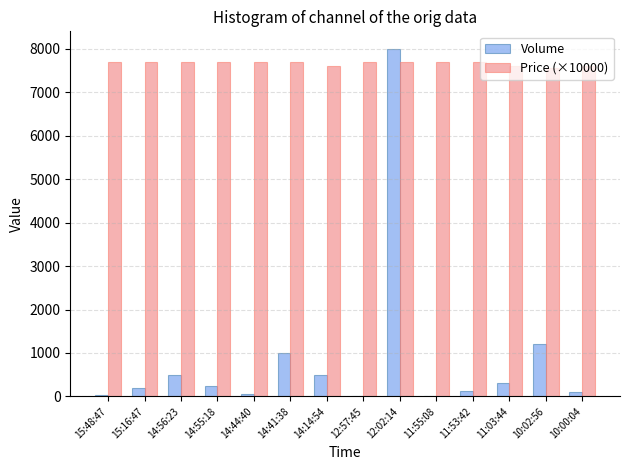

At which label is Volume closest to 4000?

10:02:56